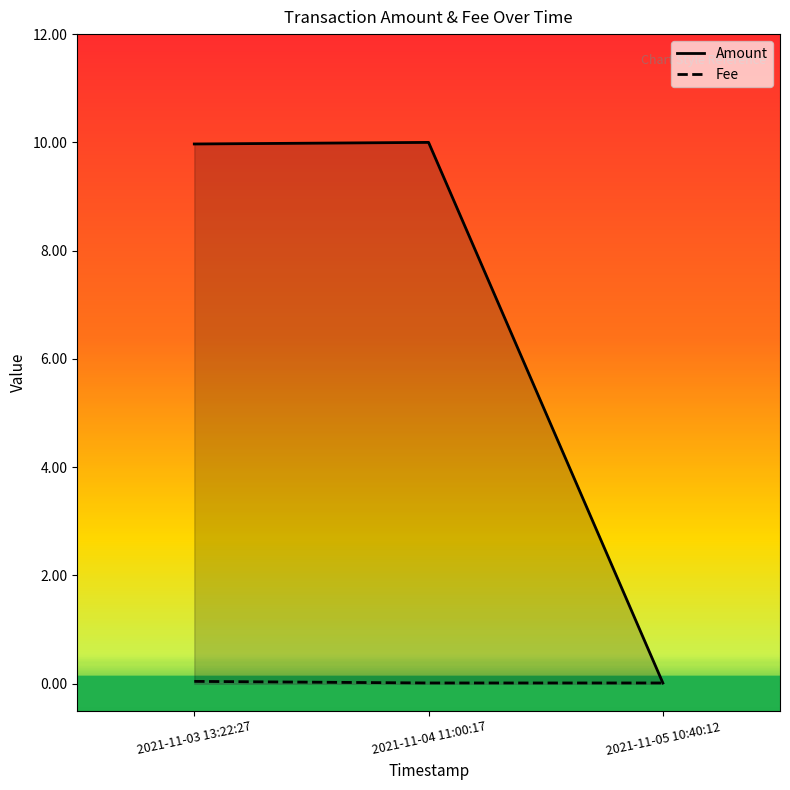

List the series in order of their overall mean, lowest first.

Fee, Amount